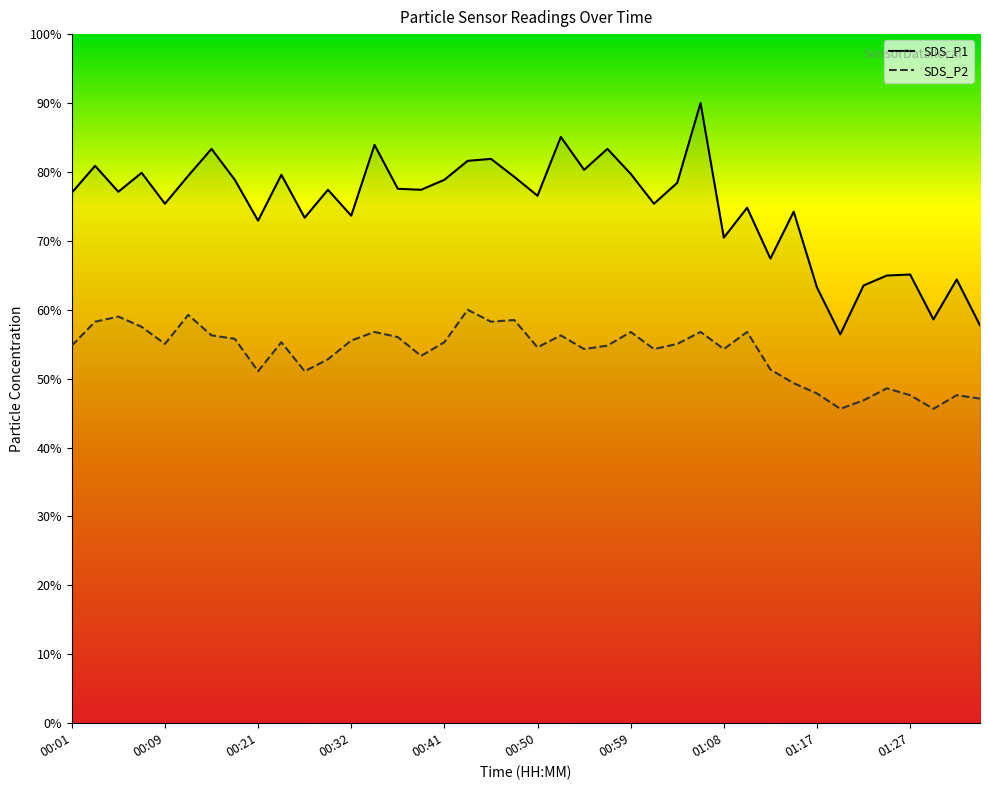

What is the sum of the SDS_P1 values at 00:28 and 00:52?

158.4